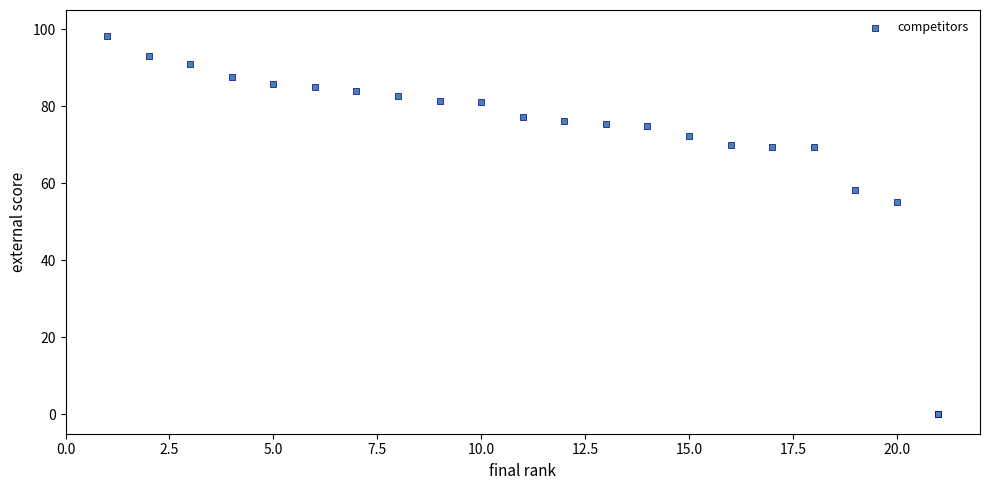

What Y value in the scatter plot is closest to 49?

55.2